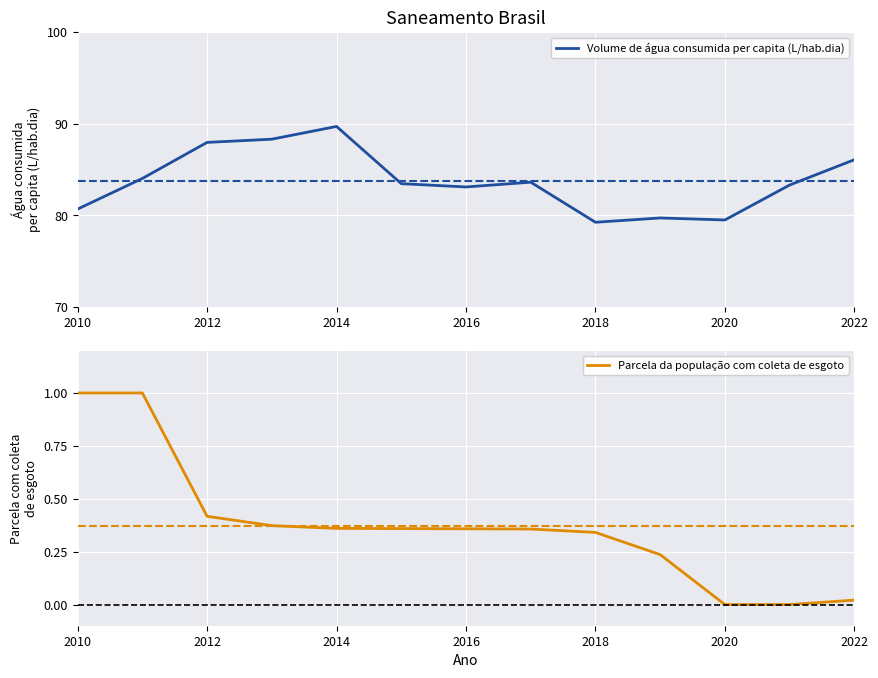

The Volume de água consumida per capita (L/hab.dia) series shows 83.1 at 2016. True or false?

True